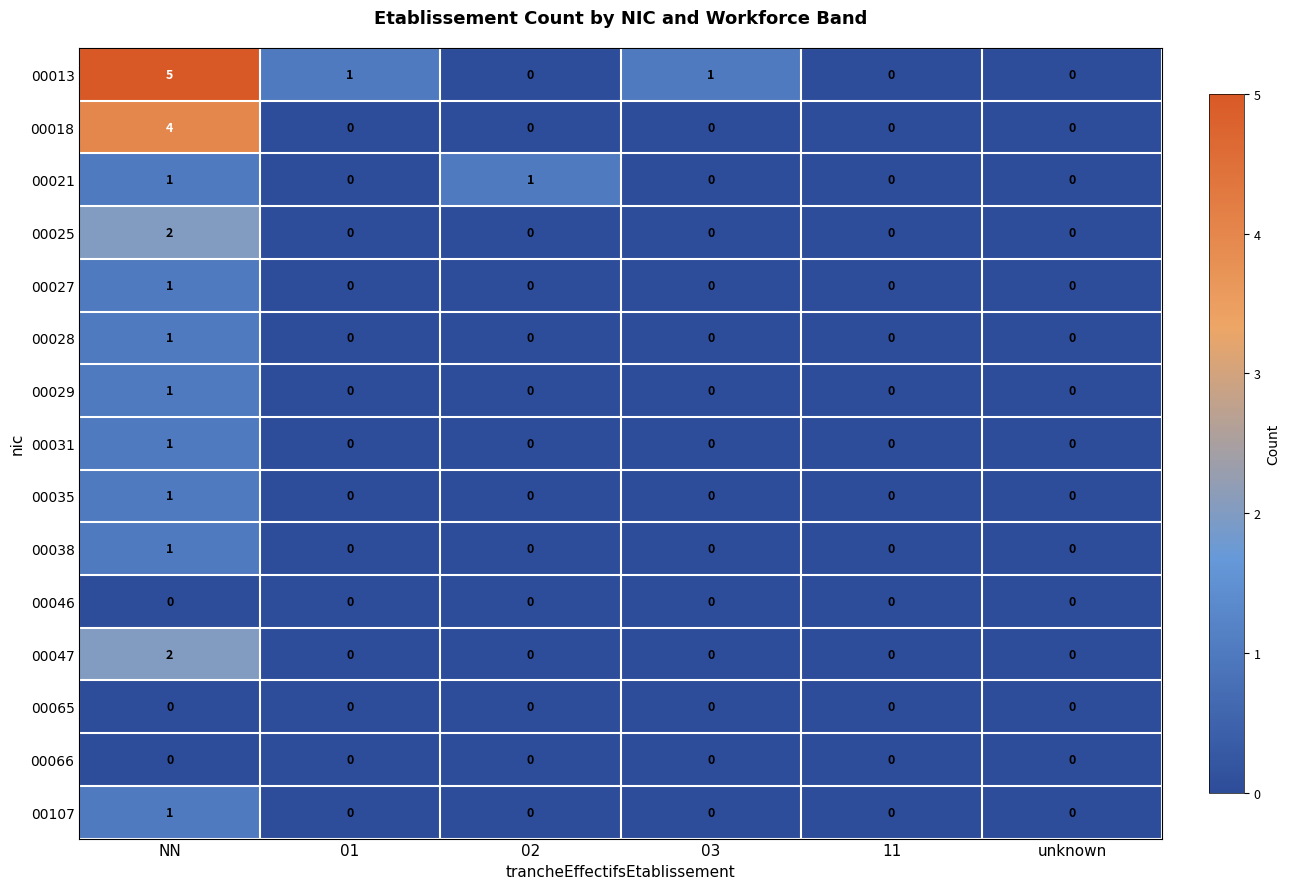

Which series has the widest spread of values?

00013